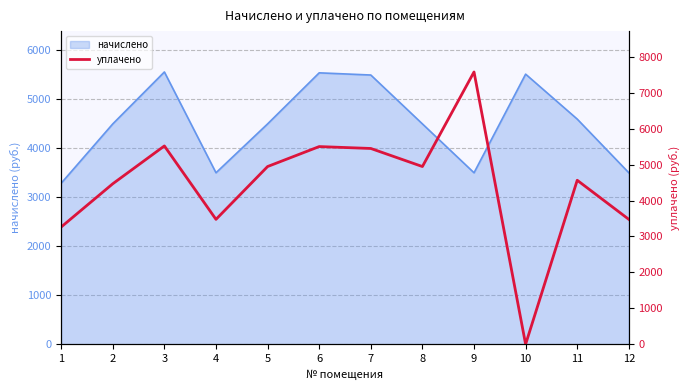

What is the value of the 7th point from the left?

5448.7